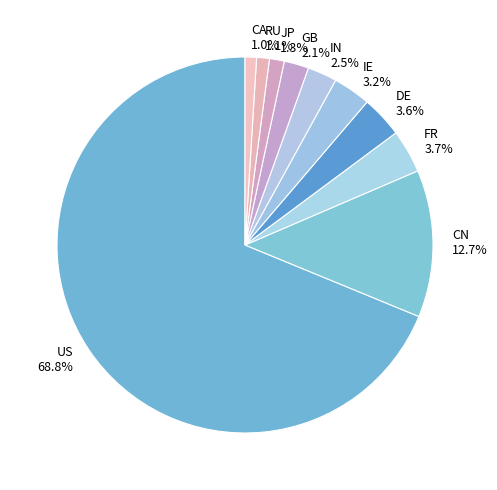

Combined, do IN and FR account for over 50%?

No